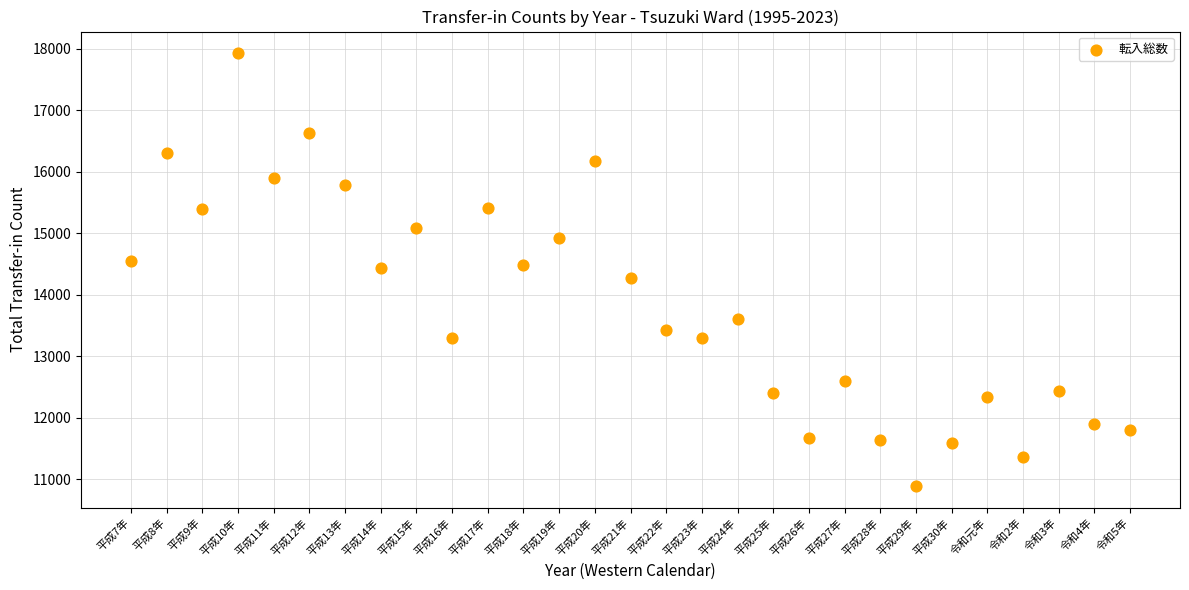

What is the range of Y values (max minus min)?

7038